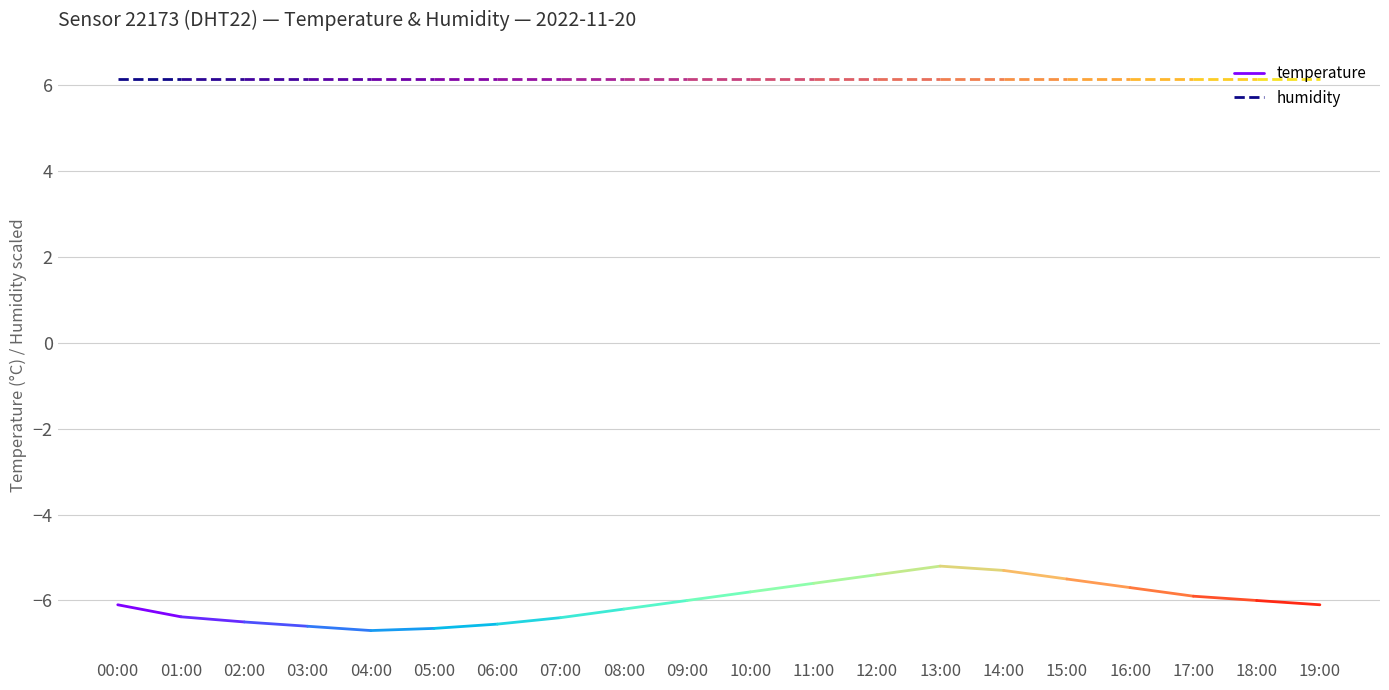

List the labels in order of temperature value, smallest first.

01:00, 00:00